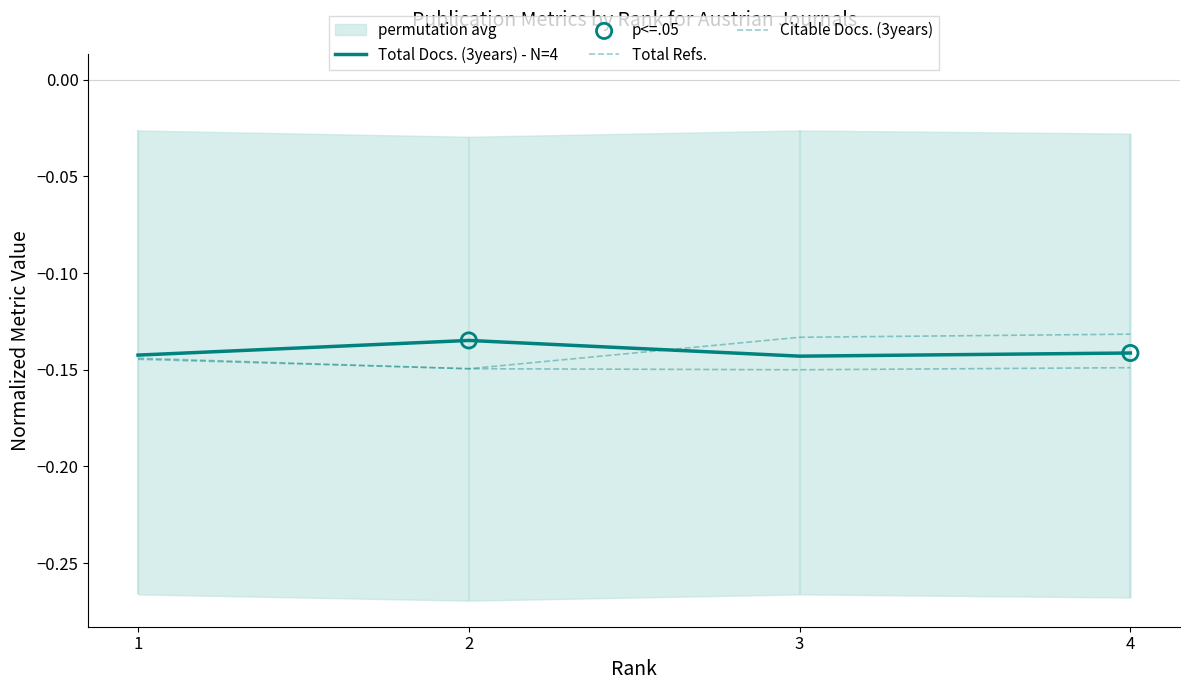

Which series contains the lowest Y value?

Citable Docs. (3years)